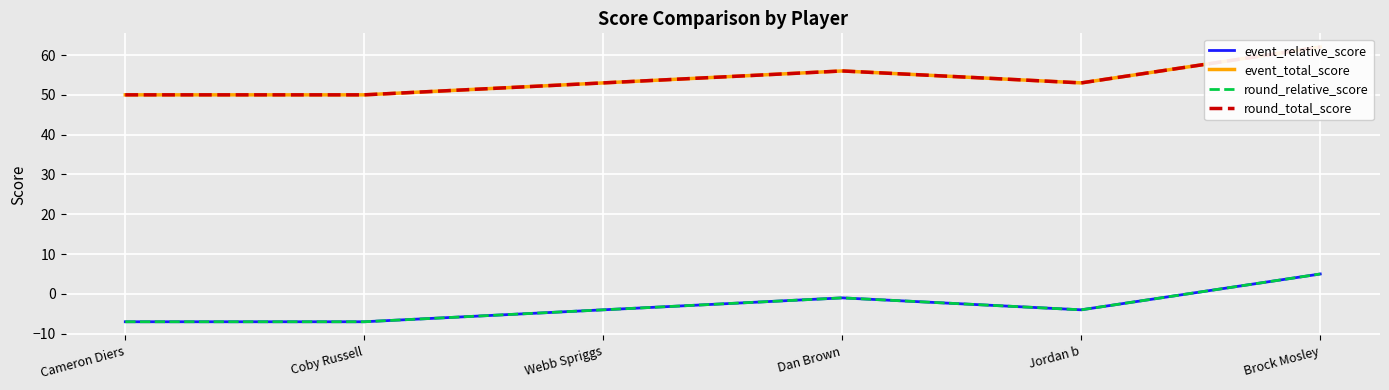

Reading left to right, what are all the values shown in this chart?

event_relative_score: Cameron Diers=-7	Coby Russell=-7	Webb Spriggs=-4	Dan Brown=-1	Jordan b=-4	Brock Mosley=5
event_total_score: Cameron Diers=50	Coby Russell=50	Webb Spriggs=53	Dan Brown=56	Jordan b=53	Brock Mosley=62
round_relative_score: Cameron Diers=-7	Coby Russell=-7	Webb Spriggs=-4	Dan Brown=-1	Jordan b=-4	Brock Mosley=5
round_total_score: Cameron Diers=50	Coby Russell=50	Webb Spriggs=53	Dan Brown=56	Jordan b=53	Brock Mosley=62